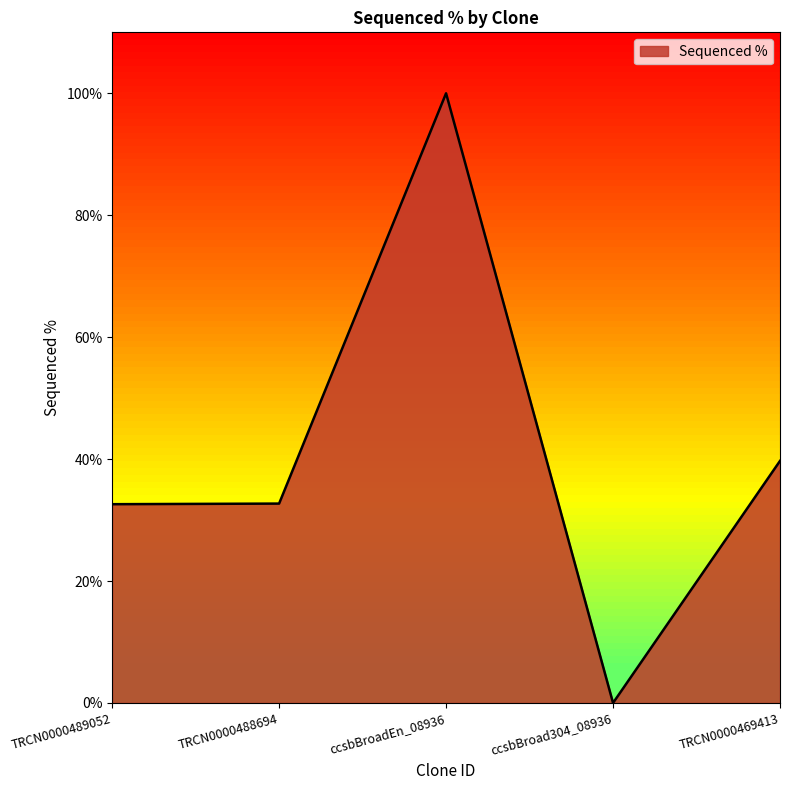

Is it true that the value at TRCN0000488694 is 32.7?

True